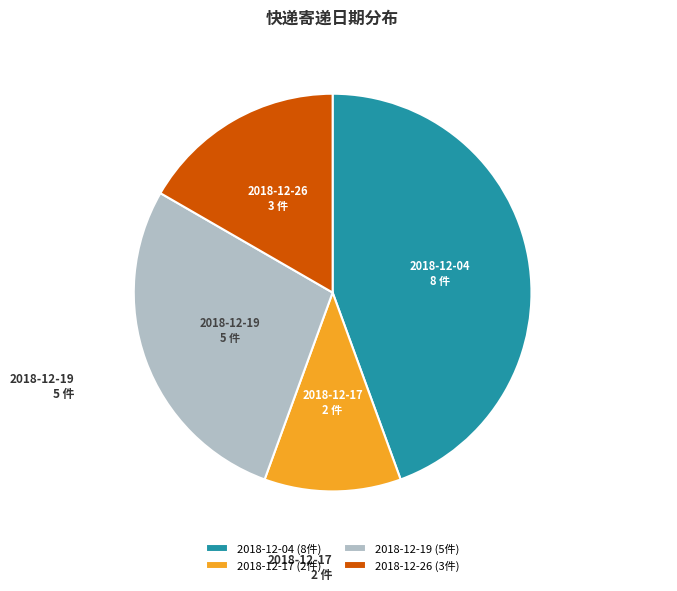

Between 2018-12-26 and 2018-12-17, which is larger?

2018-12-26